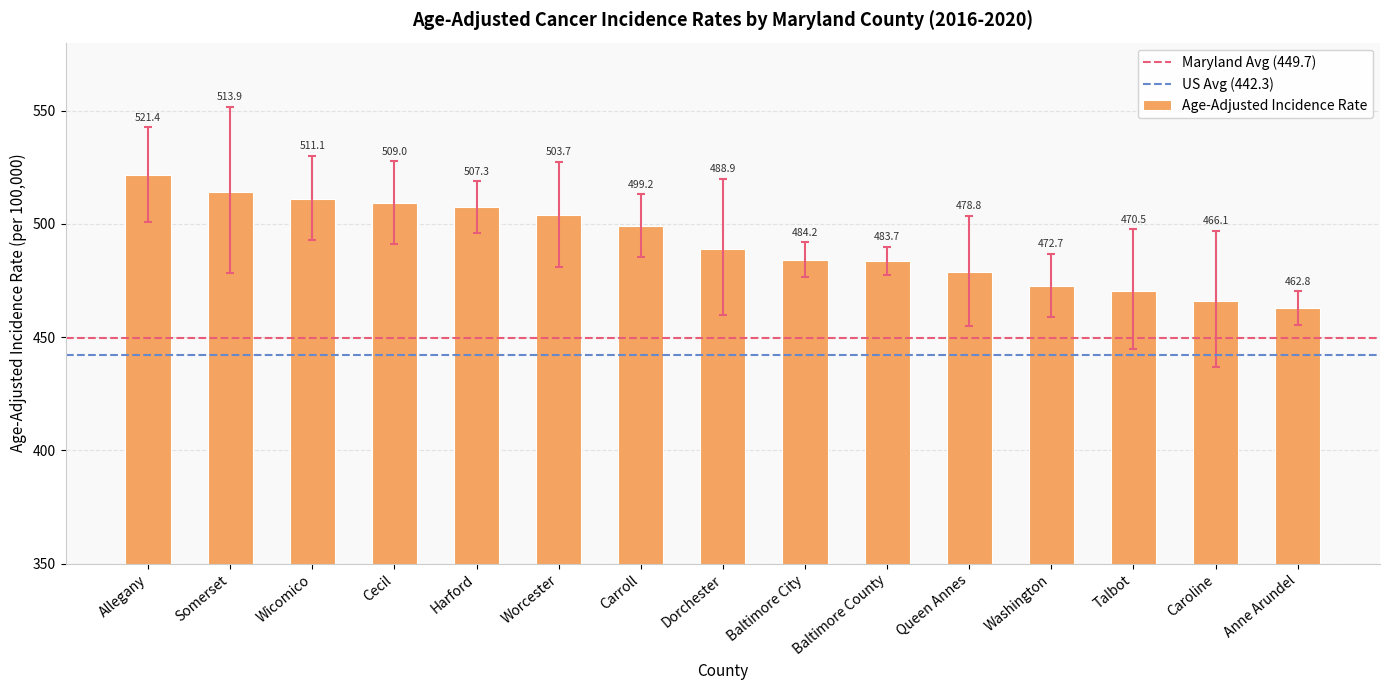

What is the approximate value at Washington?

472.7